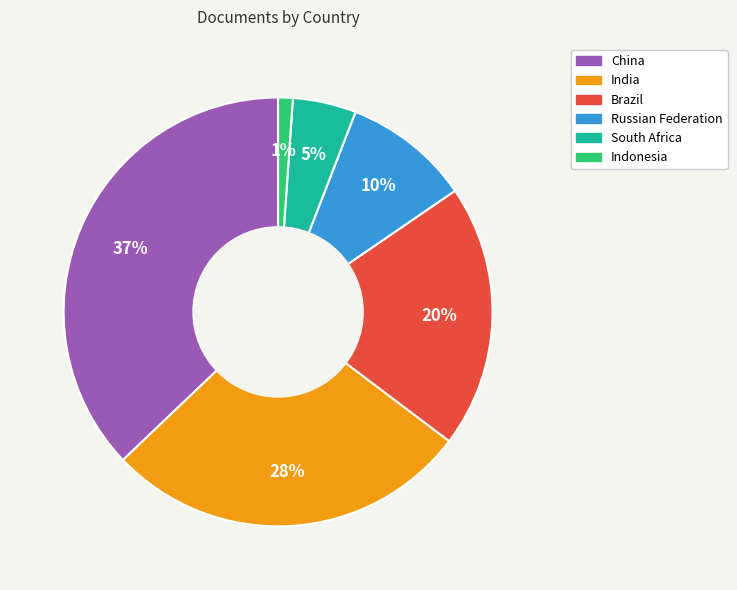

Which category has the biggest portion of the pie?

China